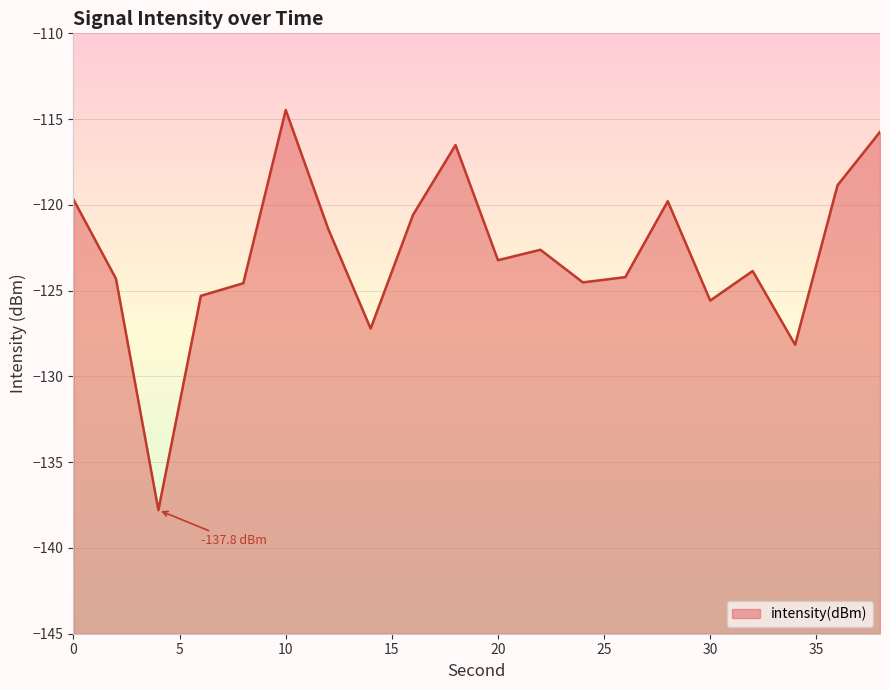

What is the sum of all values?

-2458.4